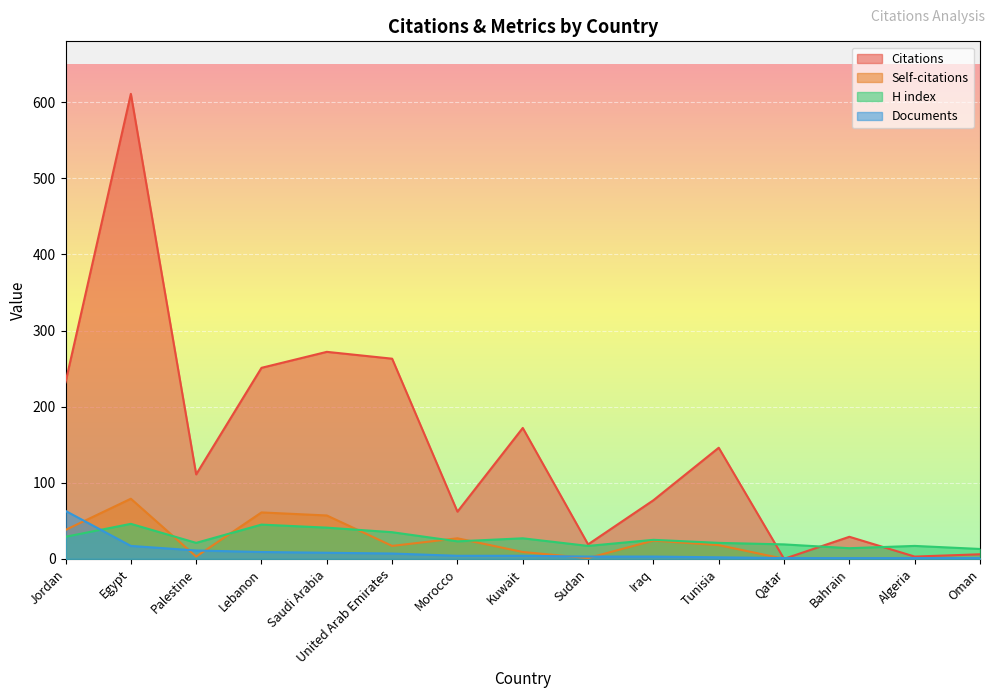

What is the difference between the Citations values at Kuwait and Jordan?

60